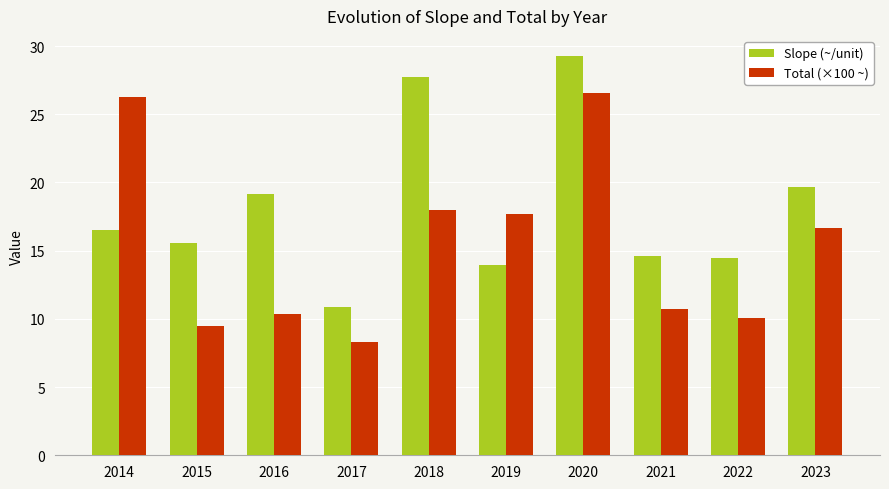

At 2019, list the series in order from largest to smallest.

Total (×100 ~), Slope (~/unit)